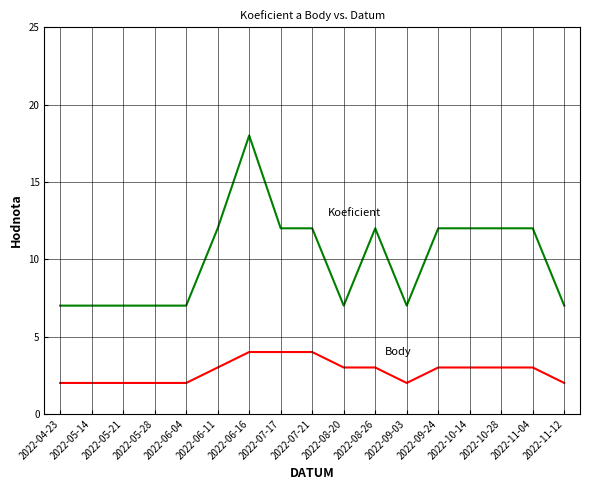

What is the spread (max minus min) of values at 2022-05-28?

5